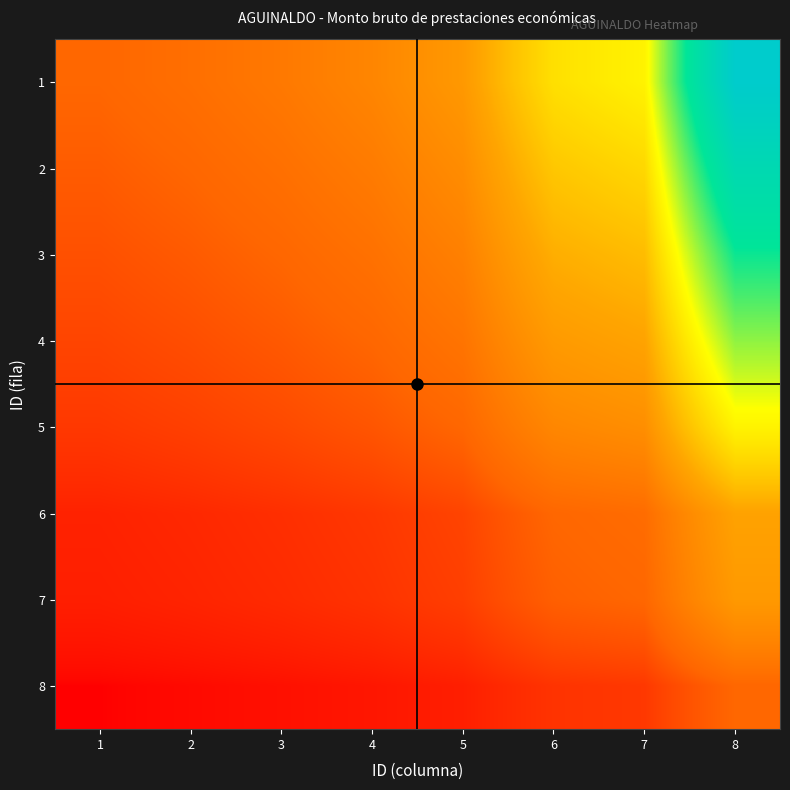

Rank the series at 2 from lowest to highest value.

8, 7, 6, 5, 4, 3, 2, 1